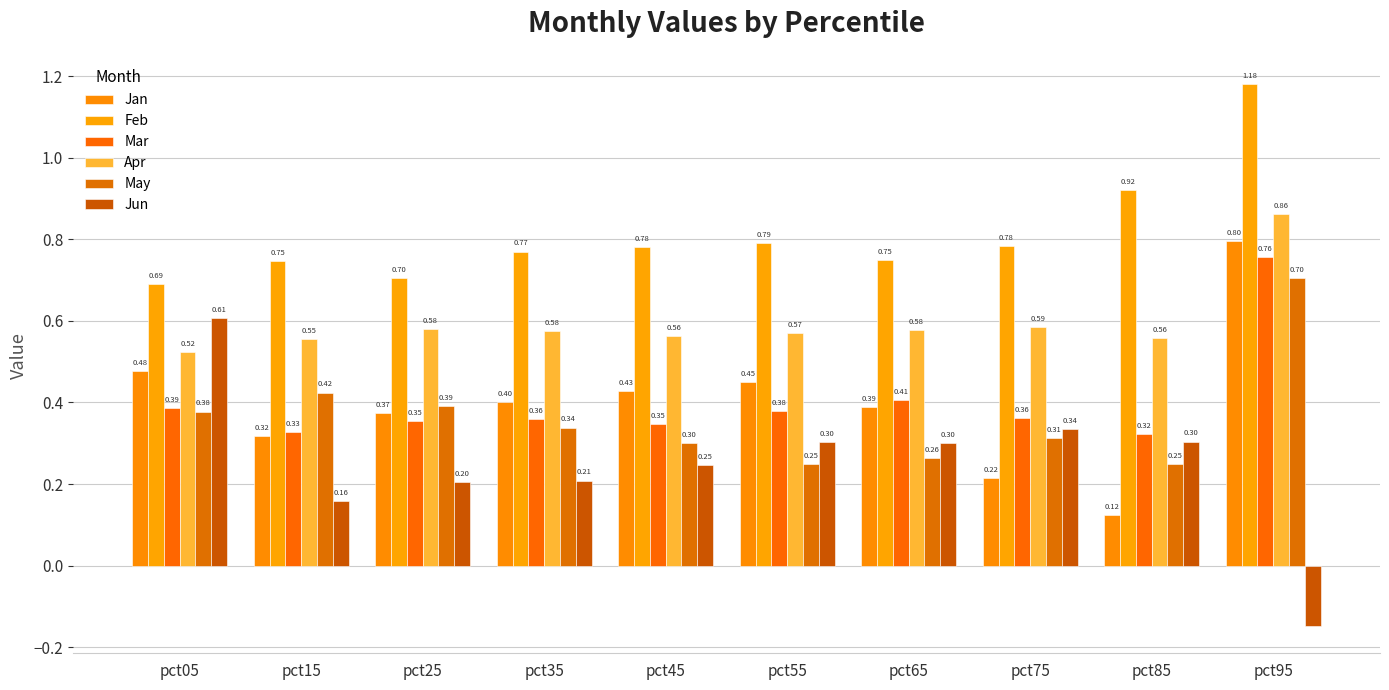

Reading left to right, transcribe all the data shown in this chart.

Jan: 0.5	0.3	0.4	0.4	0.4	0.4	0.4	0.2	0.1	0.8
Feb: 0.7	0.7	0.7	0.8	0.8	0.8	0.7	0.8	0.9	1.2
Mar: 0.4	0.3	0.4	0.4	0.3	0.4	0.4	0.4	0.3	0.8
Apr: 0.5	0.6	0.6	0.6	0.6	0.6	0.6	0.6	0.6	0.9
May: 0.4	0.4	0.4	0.3	0.3	0.2	0.3	0.3	0.2	0.7
Jun: 0.6	0.2	0.2	0.2	0.2	0.3	0.3	0.3	0.3	-0.1